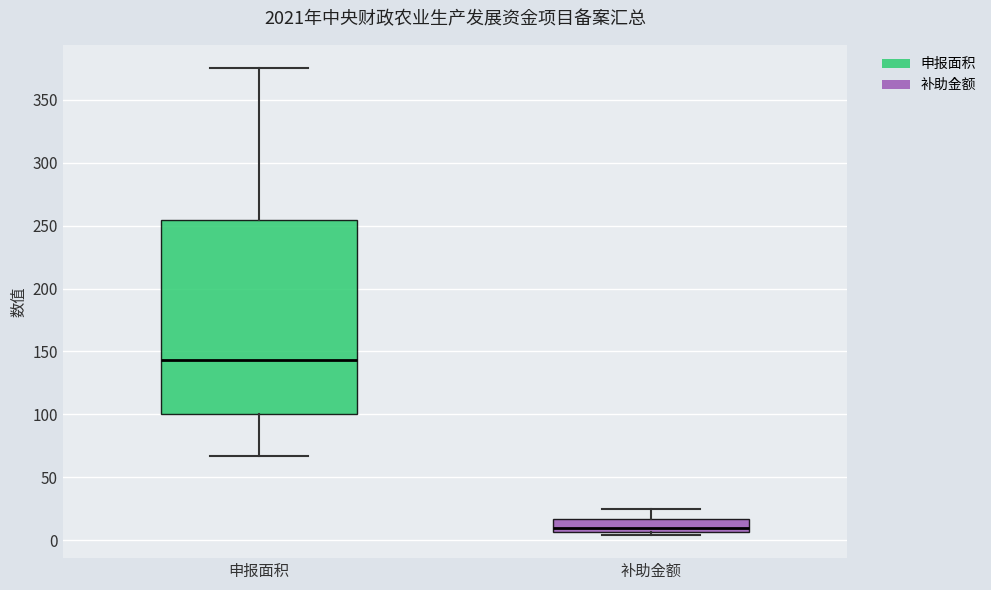

Reading left to right, read every box against the y-axis: the position of its median line, the range the box covers, and the ends of its whiskers. The values are not printed on the chart, so give them approximately, as read against the axis.

申报面积: median 145, box 100 to 255, whiskers 65 to 375
补助金额: median 10, box 5 to 15, whiskers 5 (just below the box's lower edge) to 25